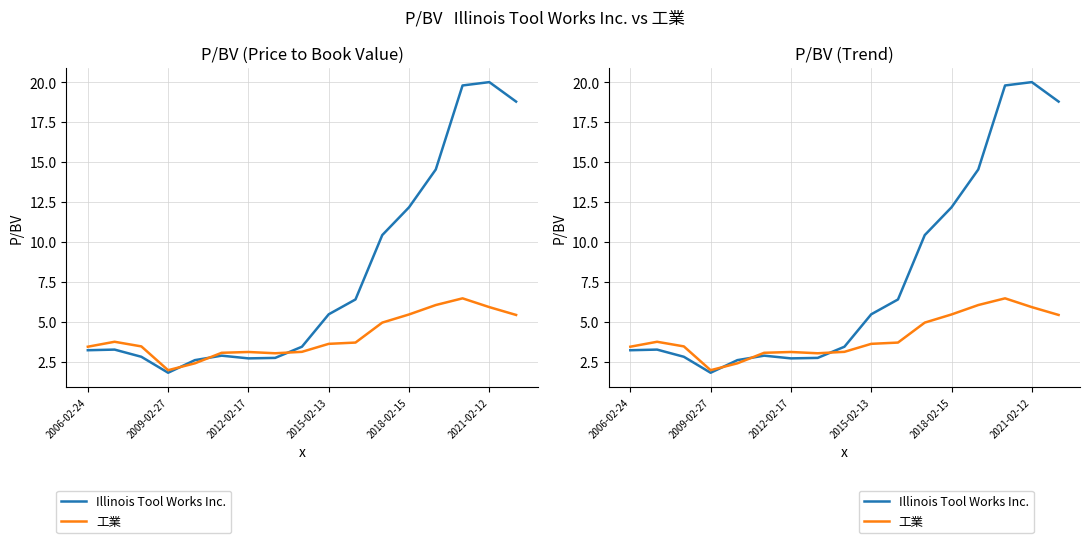

The 工業 series shows 5.0 at 11. True or false?

True